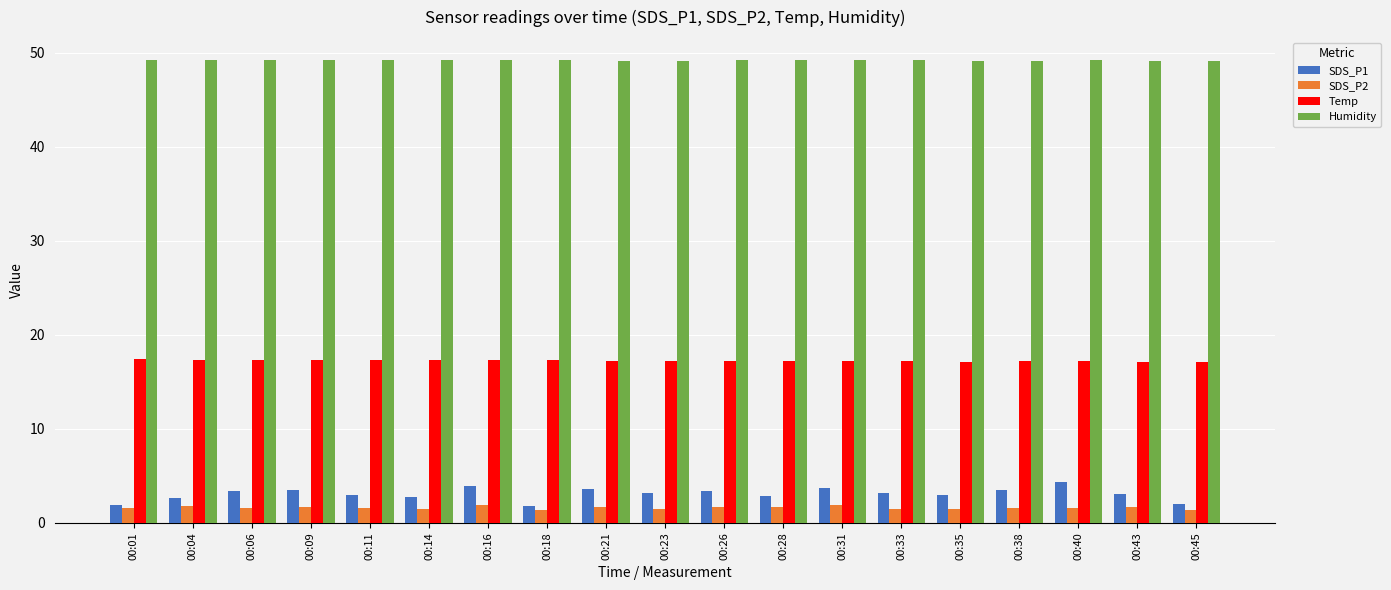

What is the difference between the maximum and second lowest values in the Temp series?

0.3